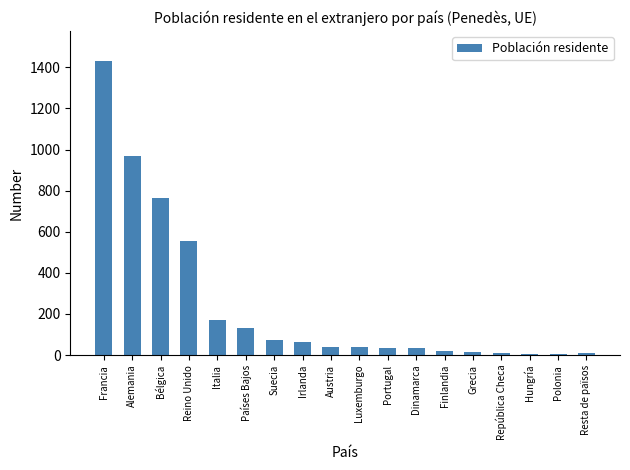

What is the change in value from Irlanda to Dinamarca?

-32